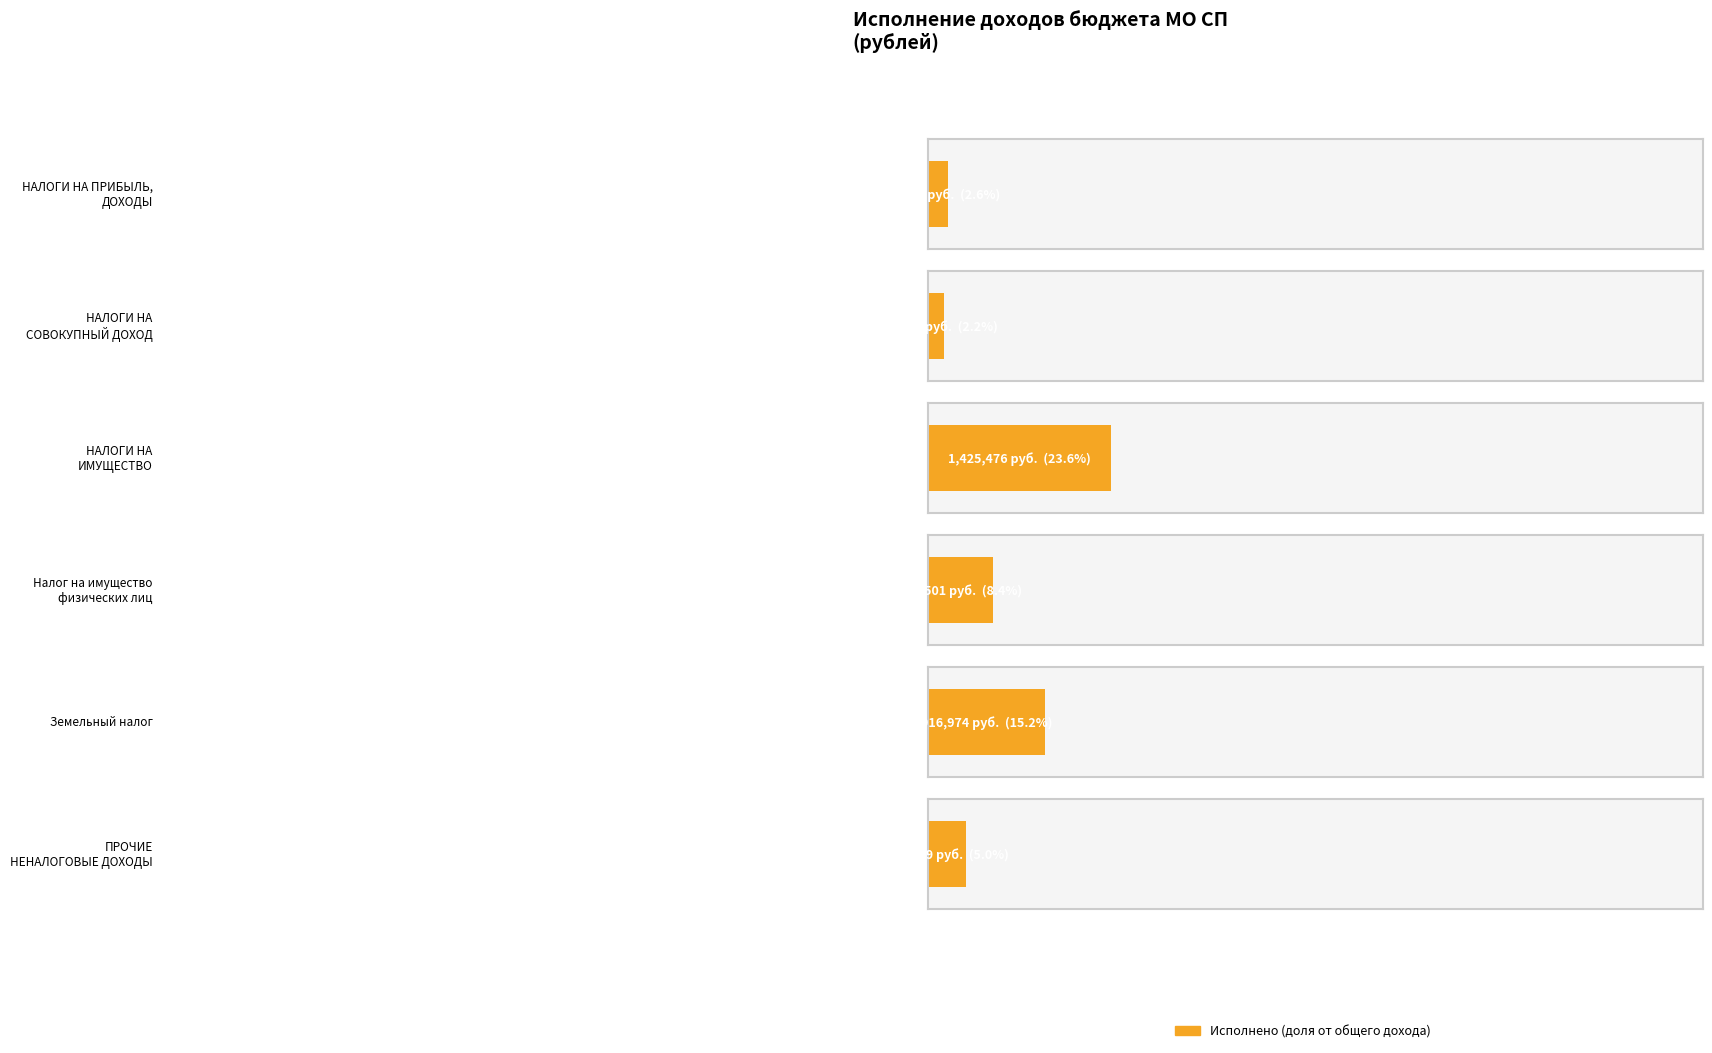

Is it true that the value at НАЛОГИ НА СОВОКУПНЫЙ ДОХОД is 207781.9?

False